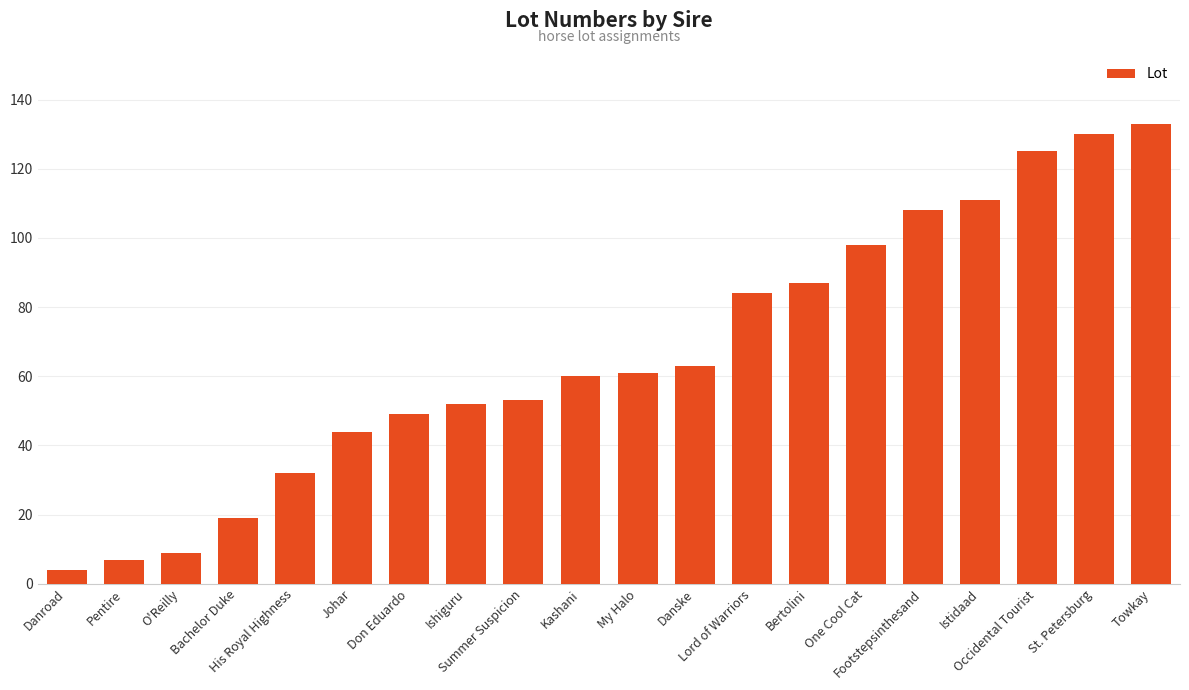

Is it true that the value at O'Reilly is 4?

False